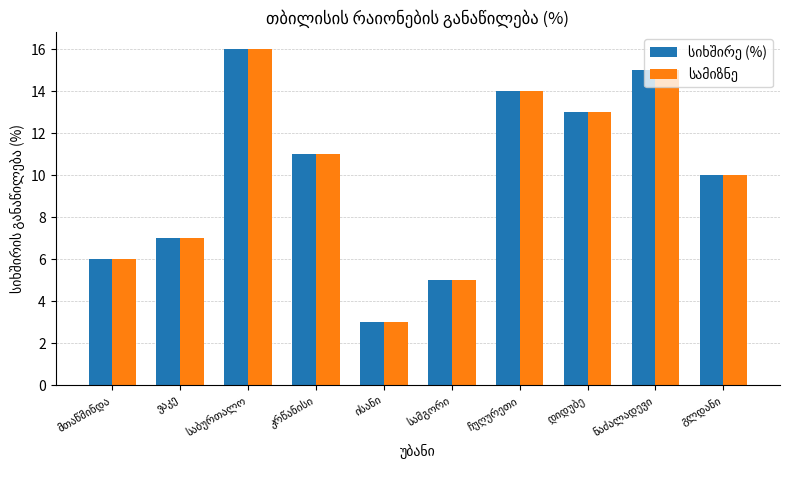

What is the minimum value shown in the chart?

3